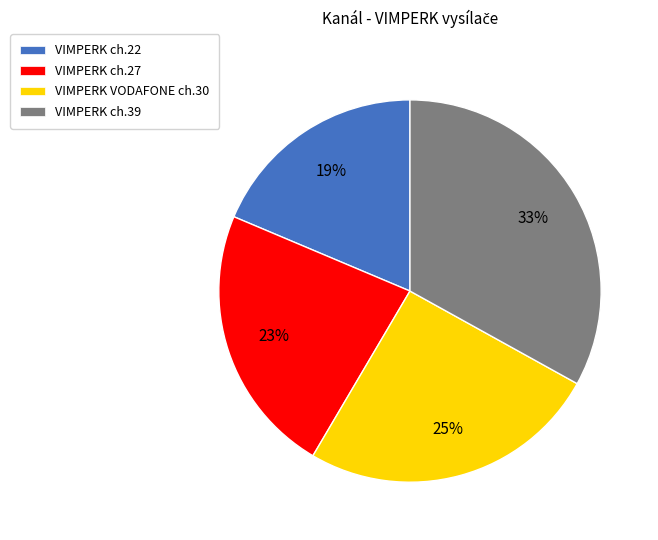

Which has a higher value, VIMPERK VODAFONE ch.30 or VIMPERK ch.27?

VIMPERK VODAFONE ch.30